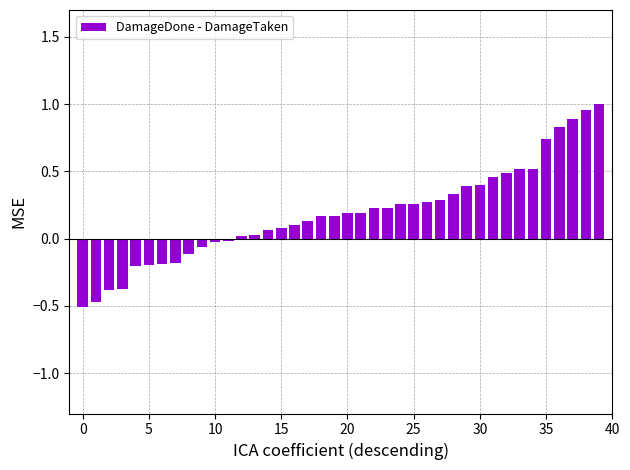

What is the value of the 7th bar from the left?

-0.2